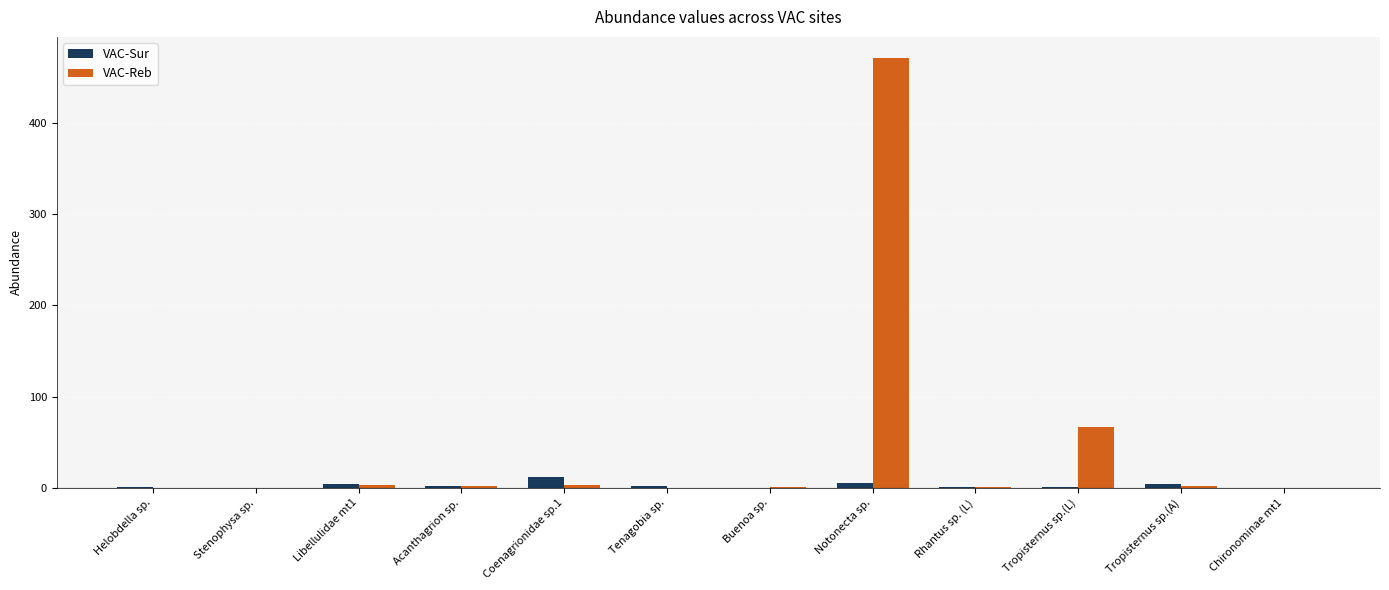

Where is VAC-Reb nearest to the value 235?

Tropisternus sp.(L)